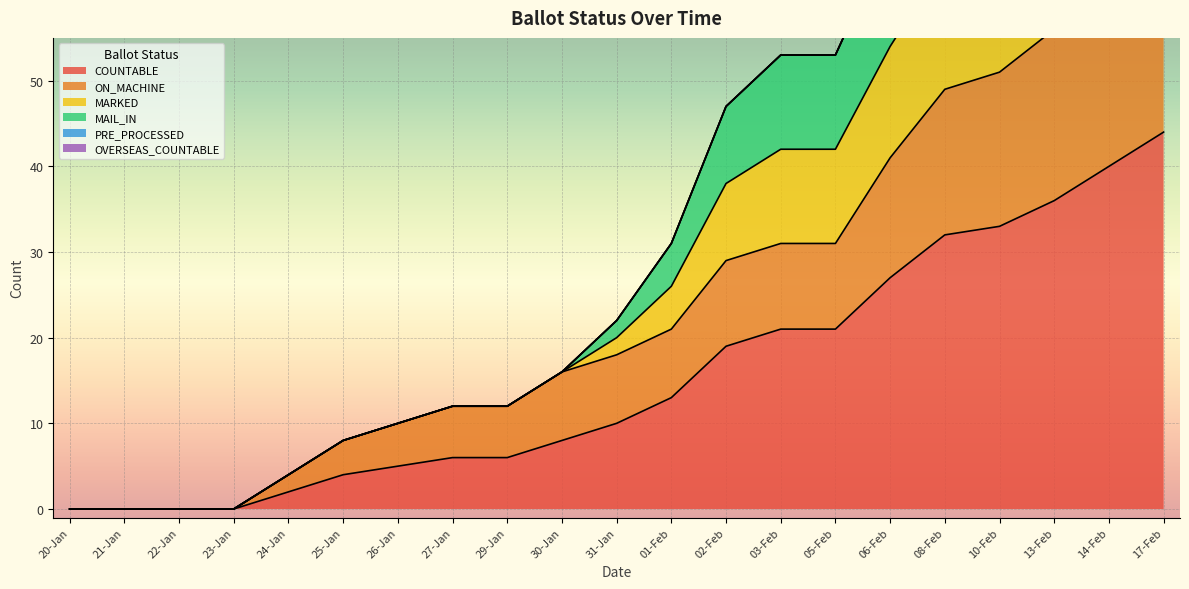

True or false: COUNTABLE has a value of 21 at 03-Feb.

True